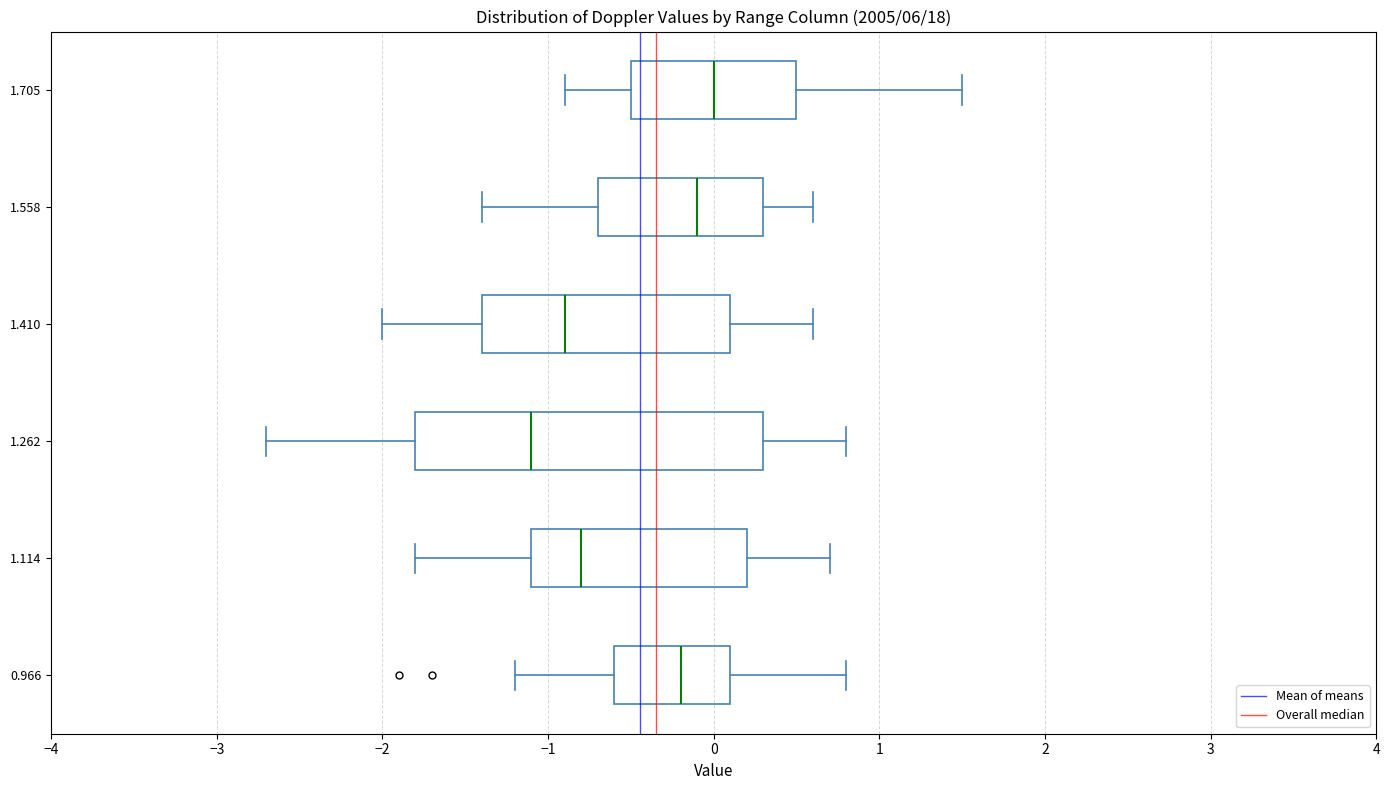

Where does the left whisker of the box at y = 1.114 end on the x-axis? The values are not printed on the chart, so give them approximately, as read against the axis.

-1.8